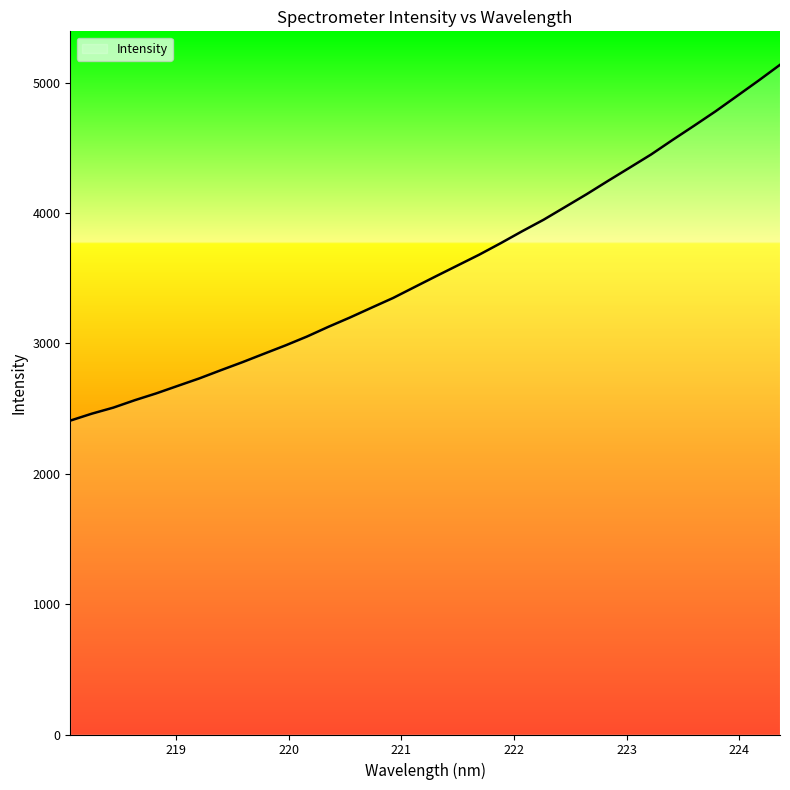

How many values exceed 3516?

17